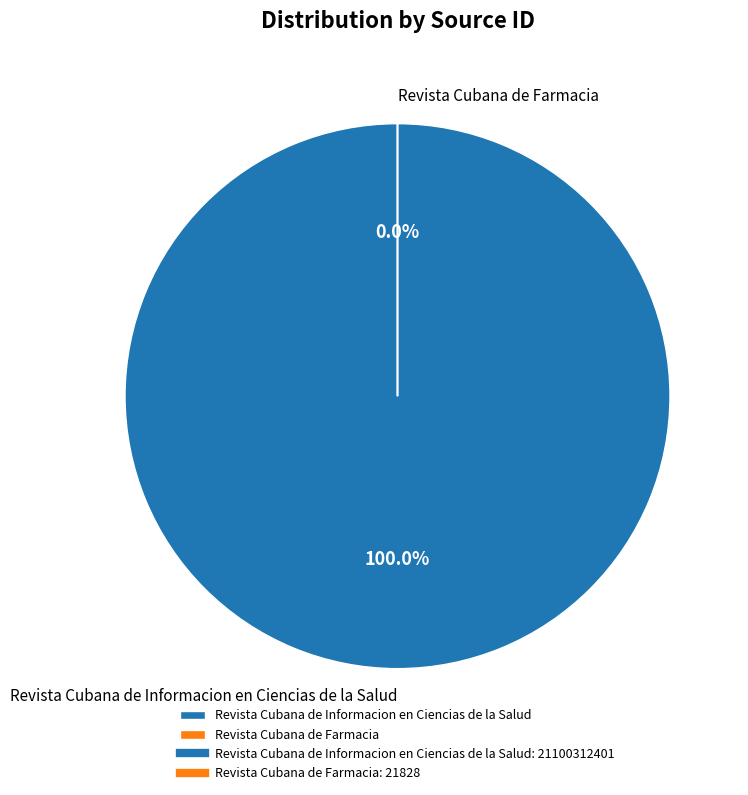

Which slice is the largest?

Revista Cubana de Informacion en Ciencias de la Salud